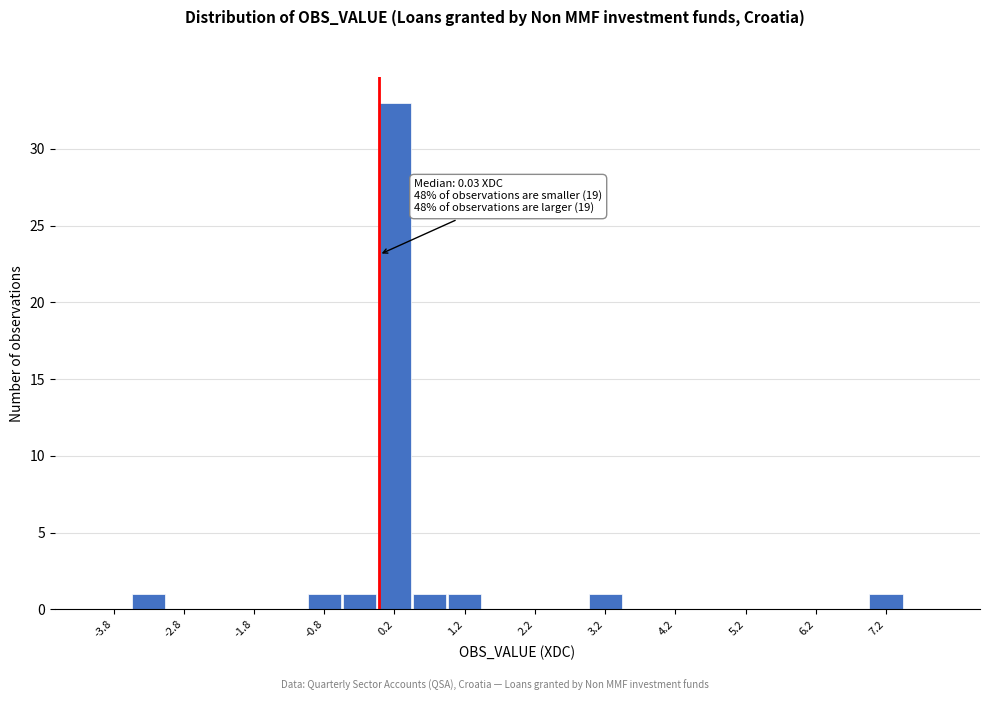

Which range on the x-axis has the tallest bar?

0.0 to 0.5